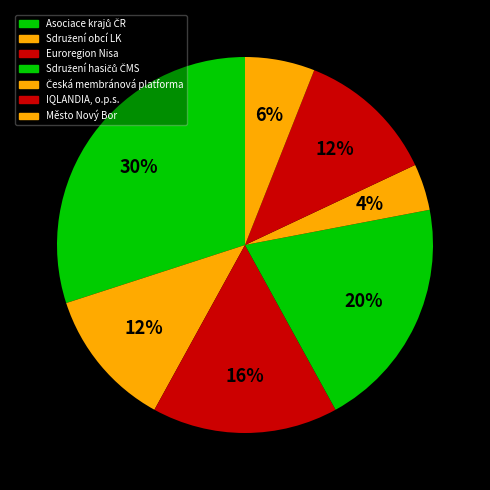

How much of the chart is everything except Euroregion Nisa?

84.0%